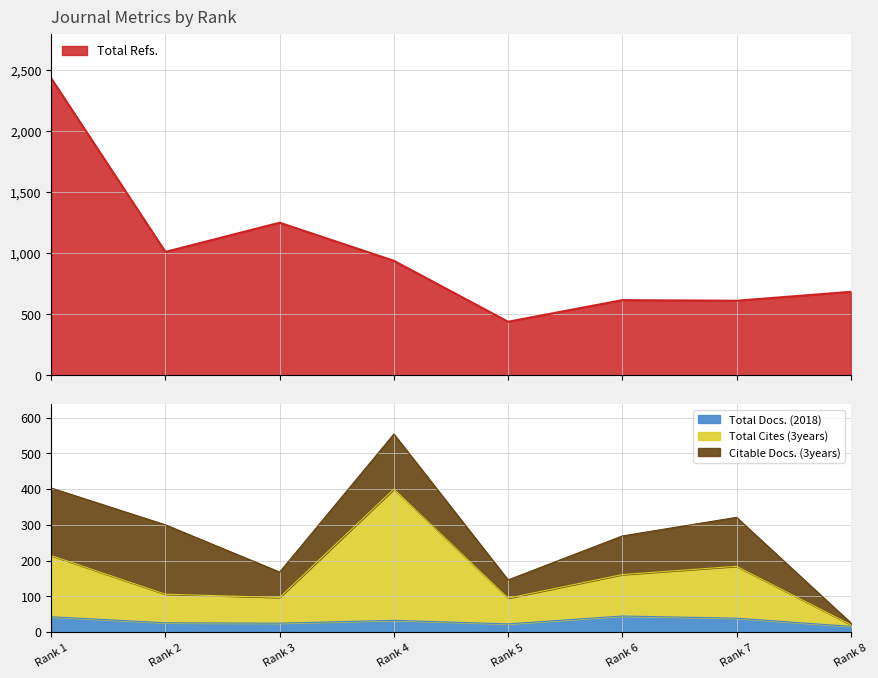

What is the maximum value for Total Docs. (2018)?

45